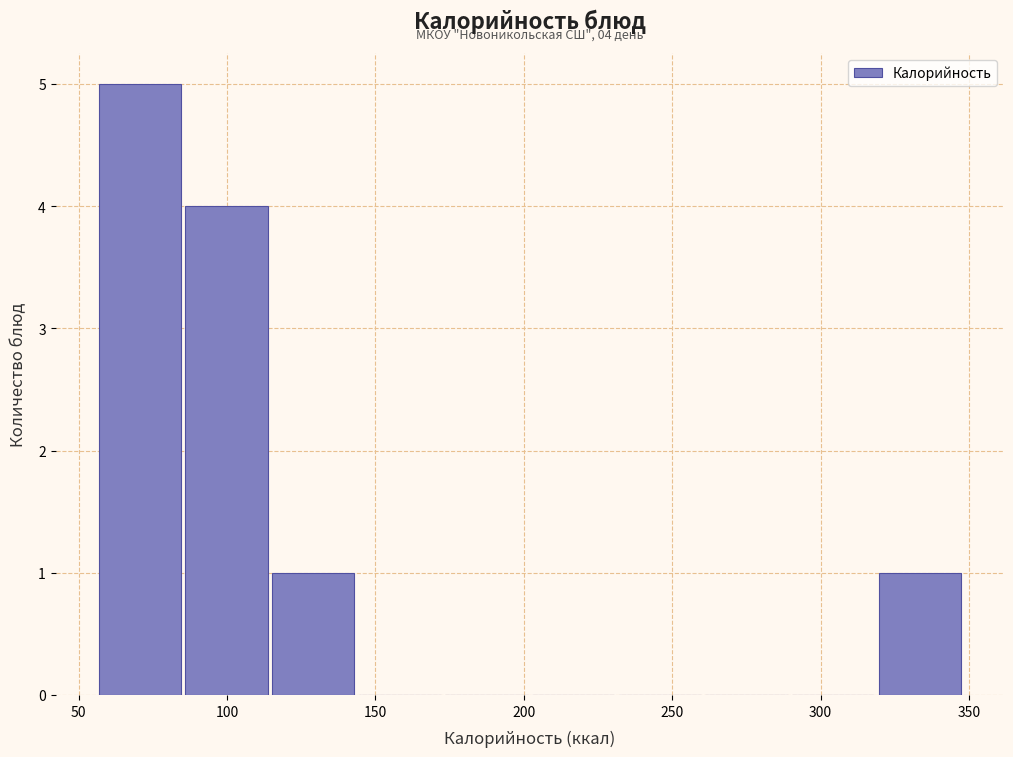

Over which range of the x-axis is the bar tallest?

55 to 85